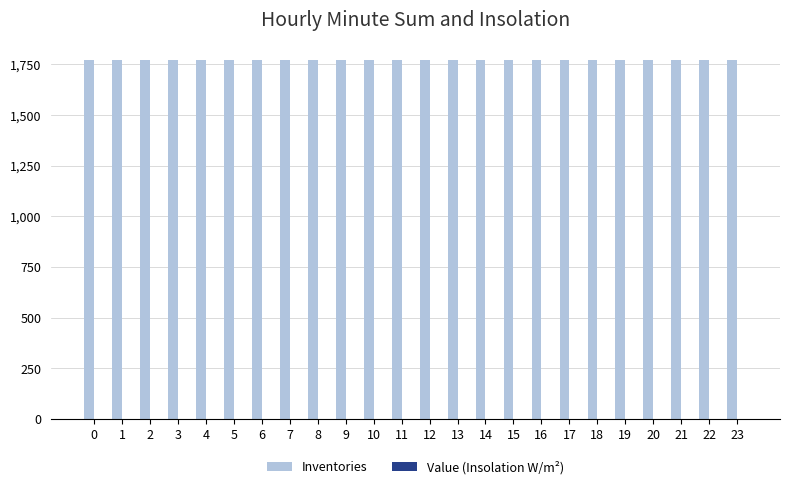

How many groups of bars are there?

24